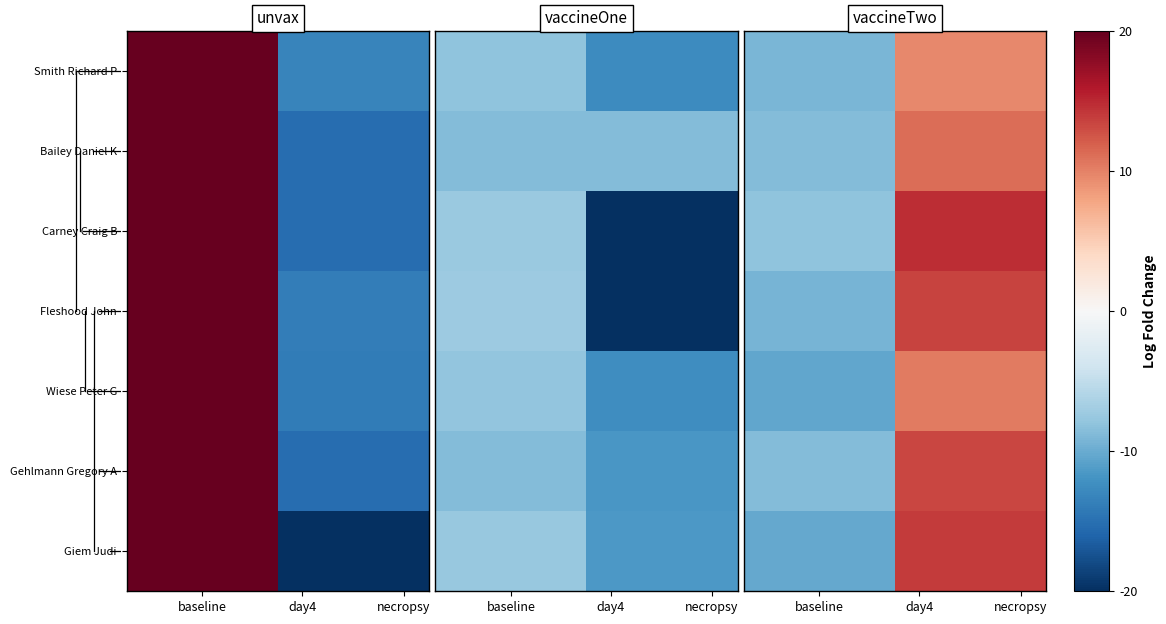

Is it true that Gehlmann Gregory A equals -8.6 at baseline?

True